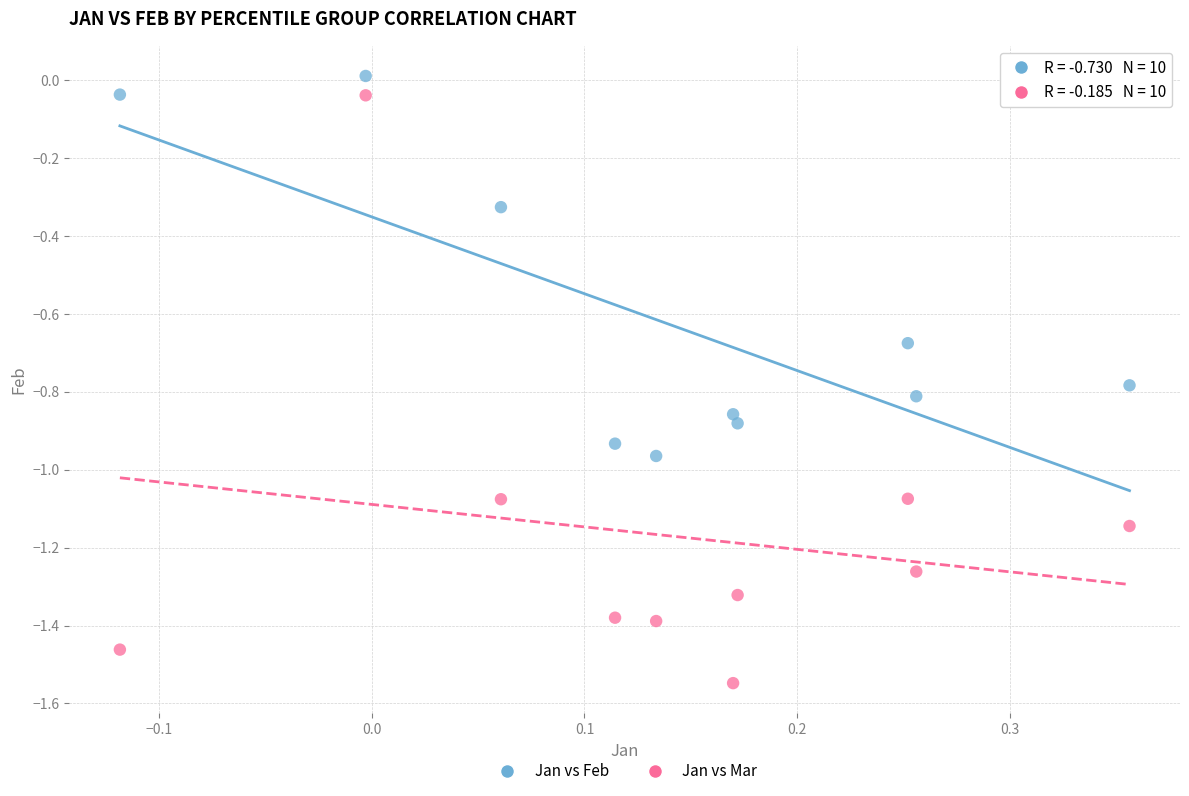

Which series has the widest spread of Y values?

Jan vs Mar